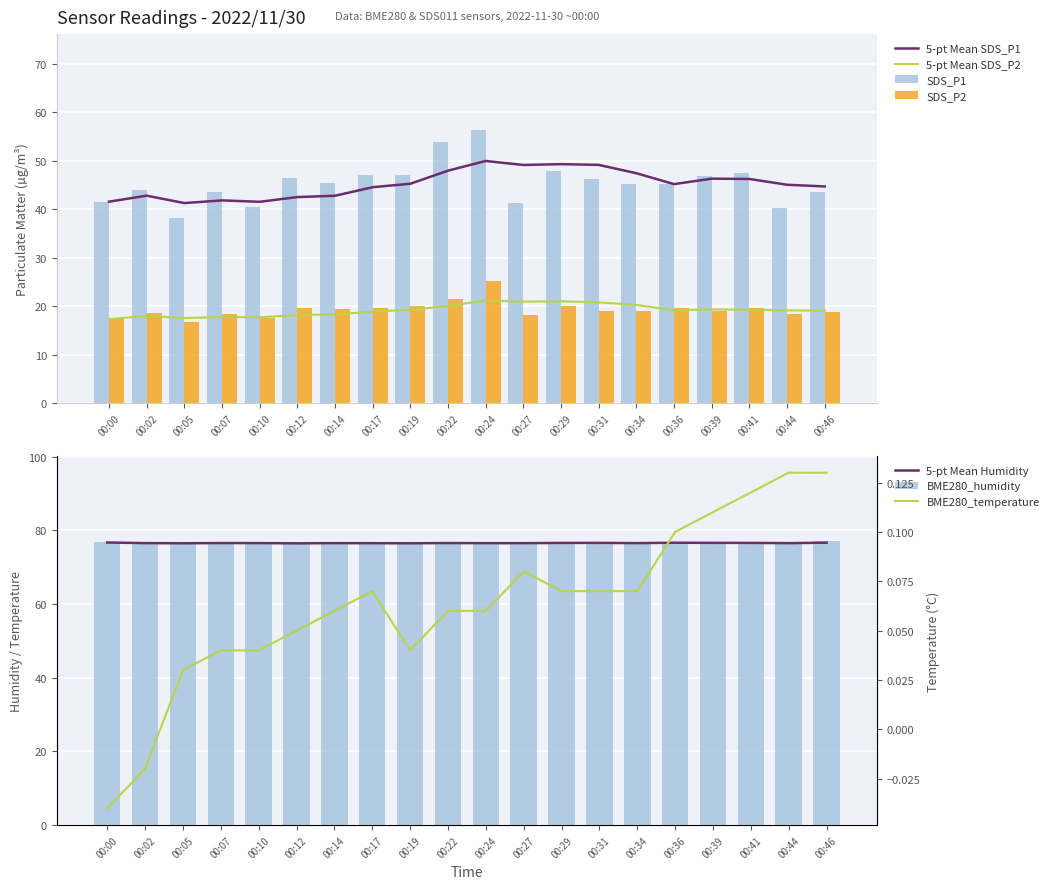

What is the value of the BME280_temperature bar at the 8th from the left?

0.1